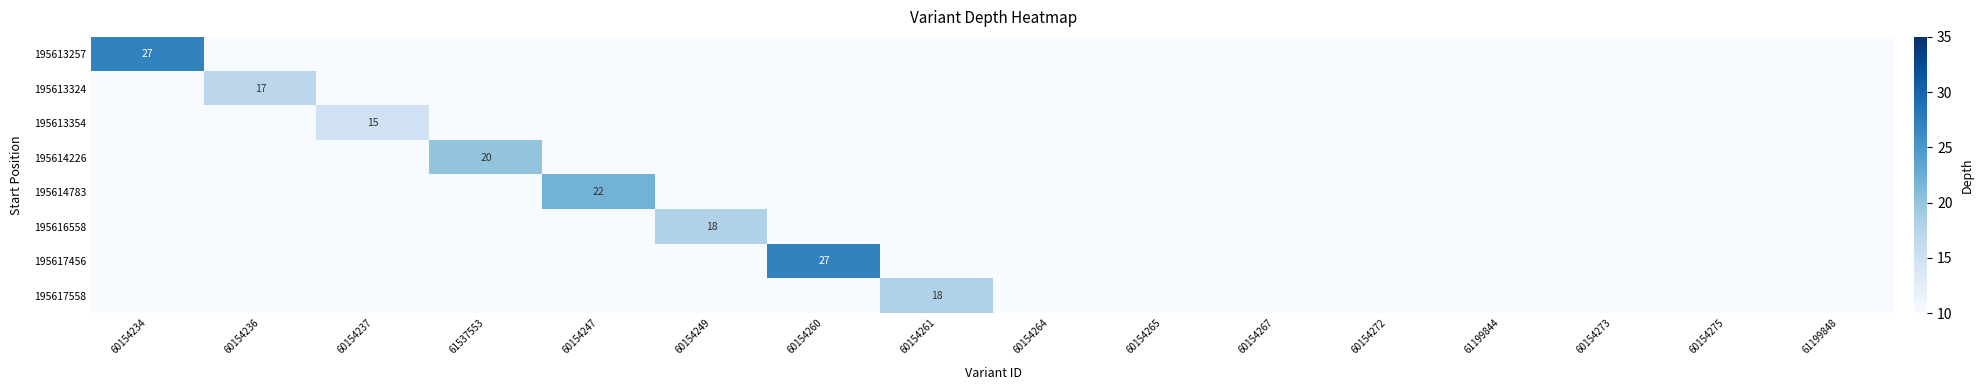

The 195613324 series shows 28 at 60154236. True or false?

False